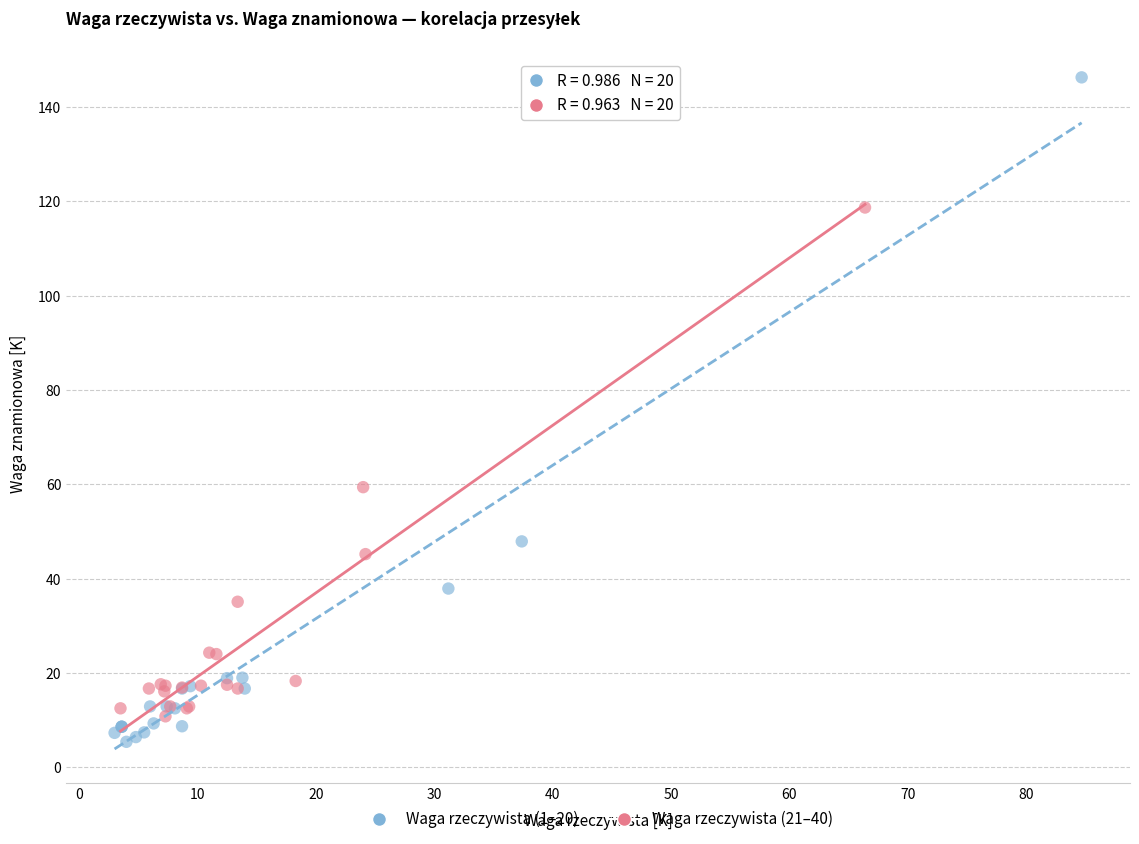

Which series reaches the minimum Y coordinate?

Waga rzeczywista (1–20)